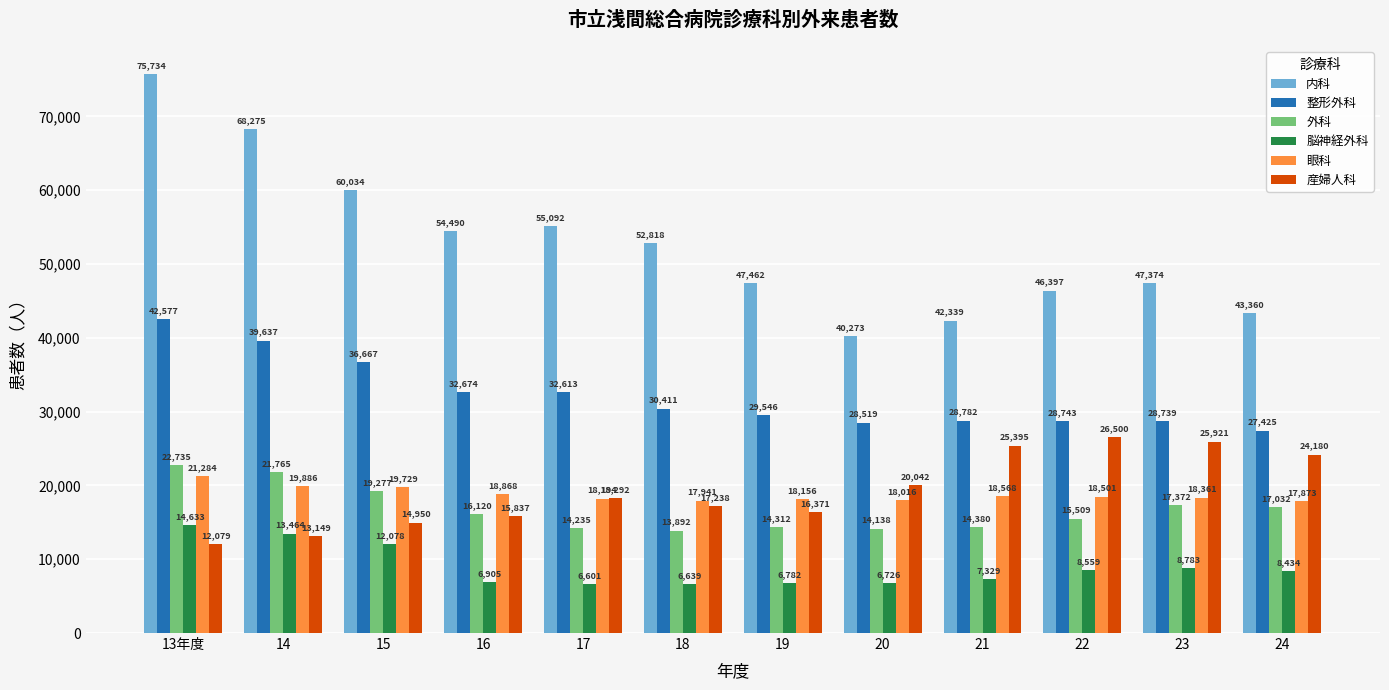

What is the value of the 眼科 bar at the 11th from the left?

18361